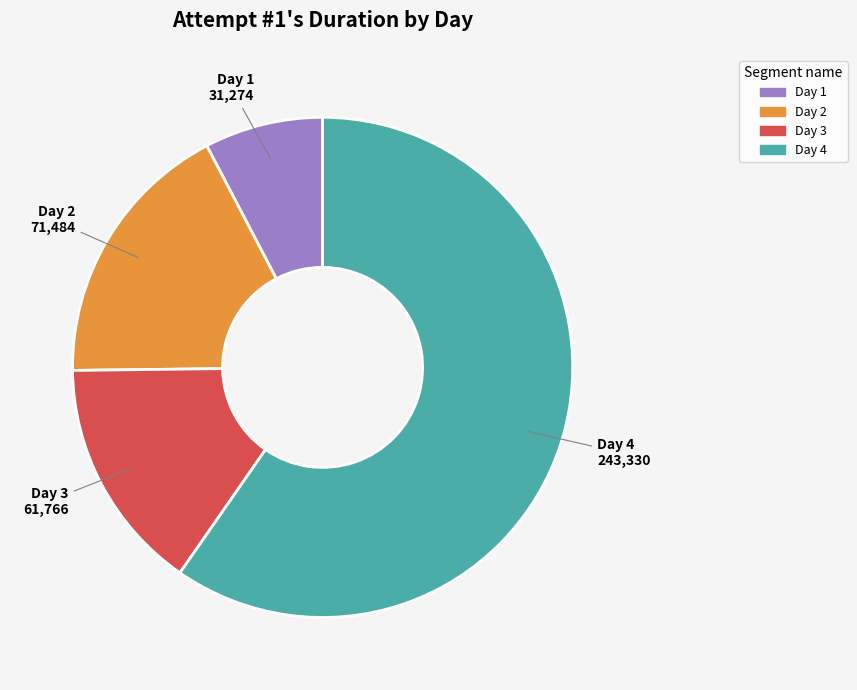

What is the ratio of the value at Day 3 to the value at Day 2?

0.9